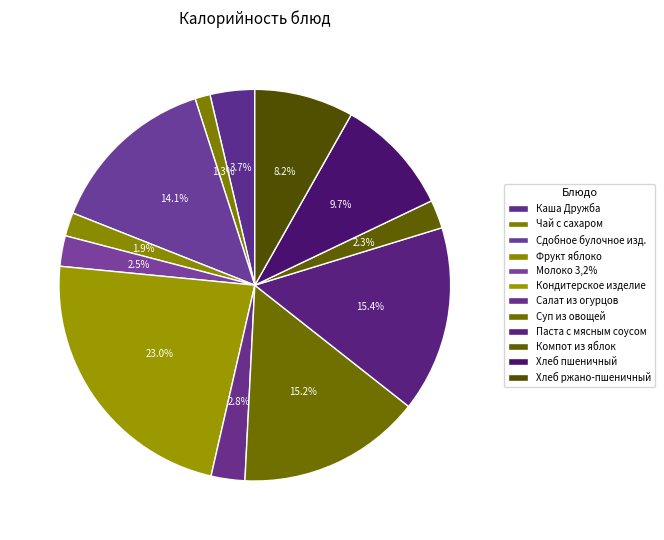

How many slices are in this pie chart?

12